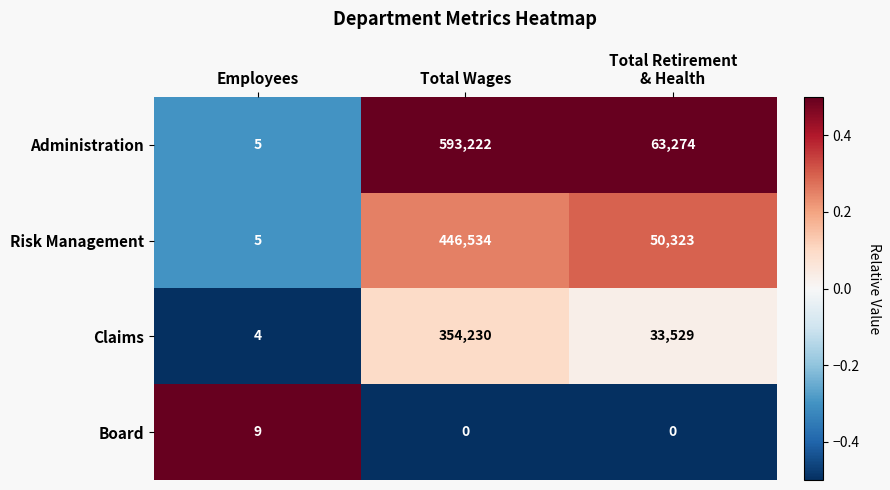

What is the spread (max minus min) of values at Total Wages?

593222